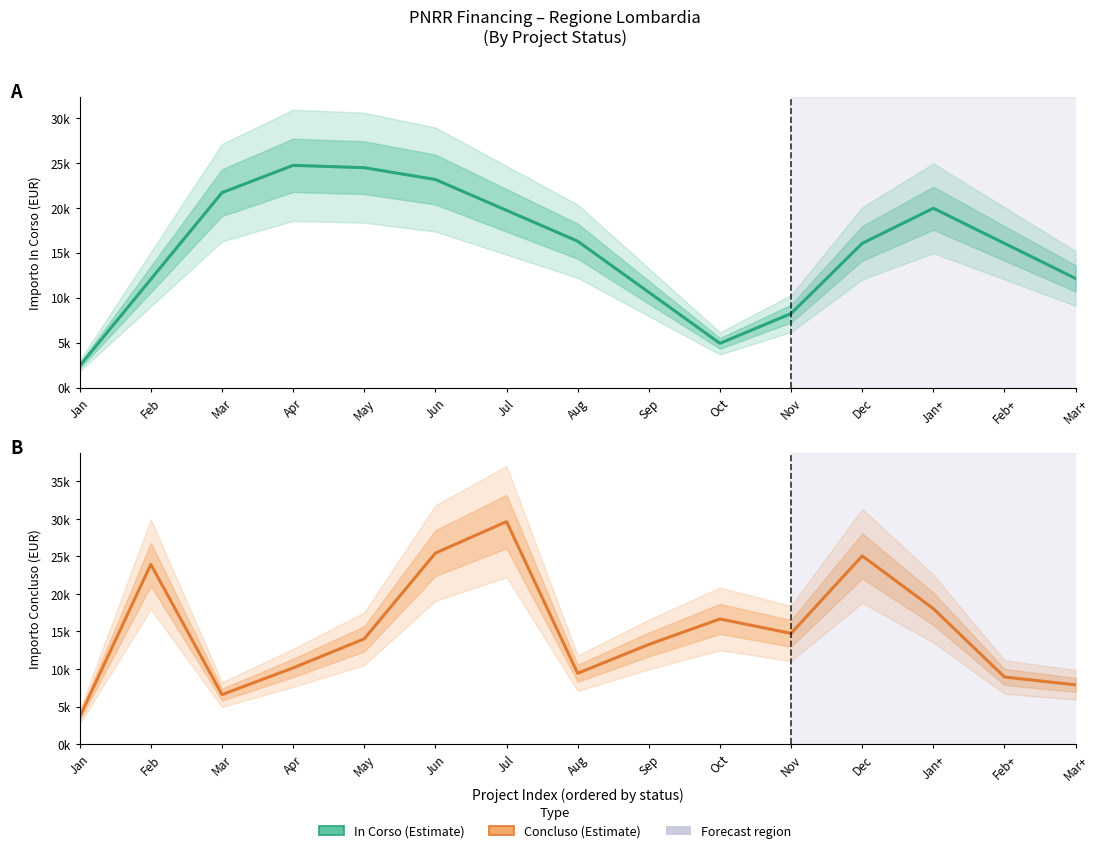

At which label does In Corso reach its minimum?

Jan